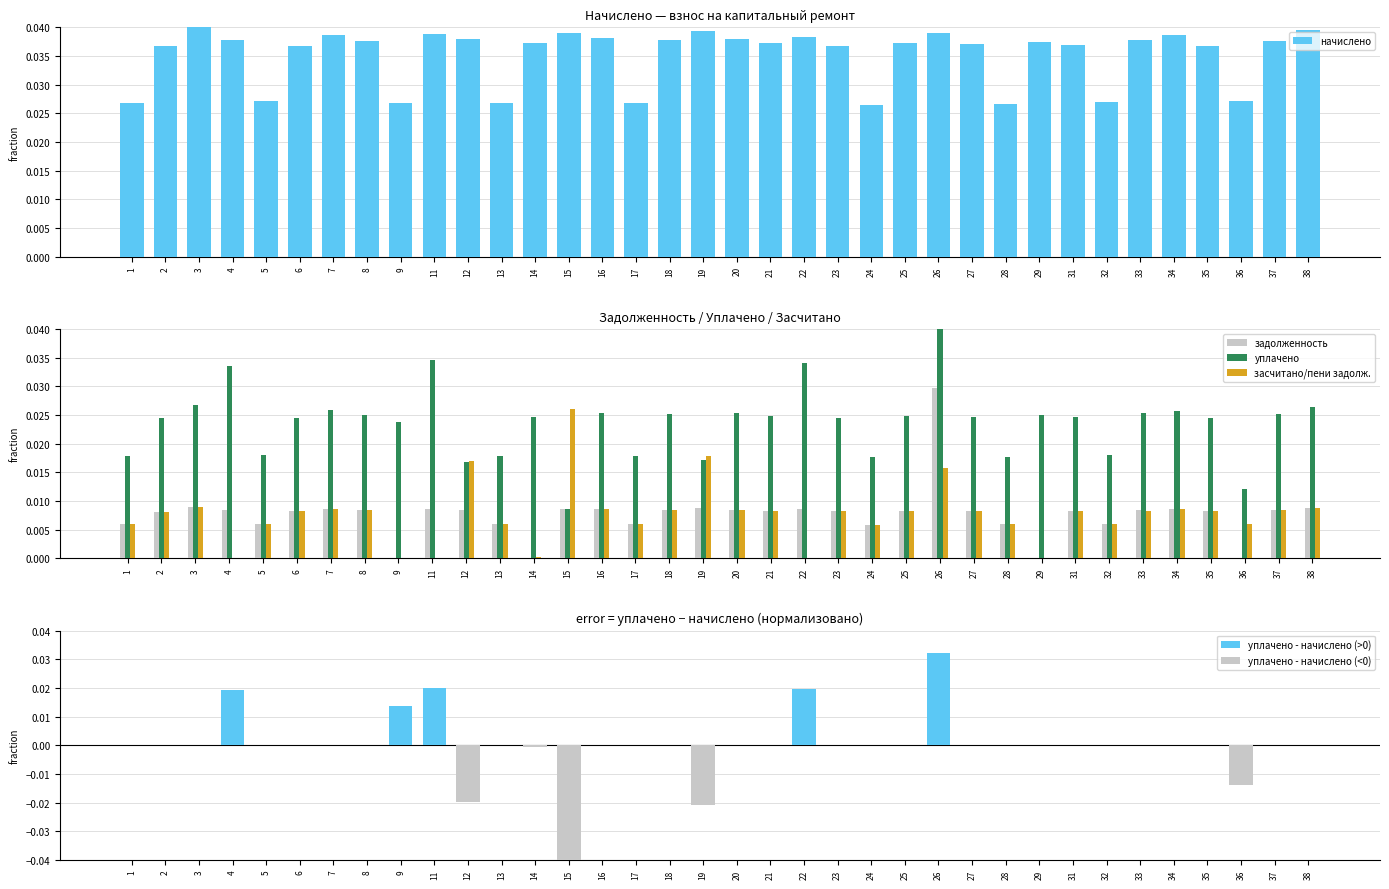

The засчитано/пени задолж. series shows 0.0 at 23. True or false?

False